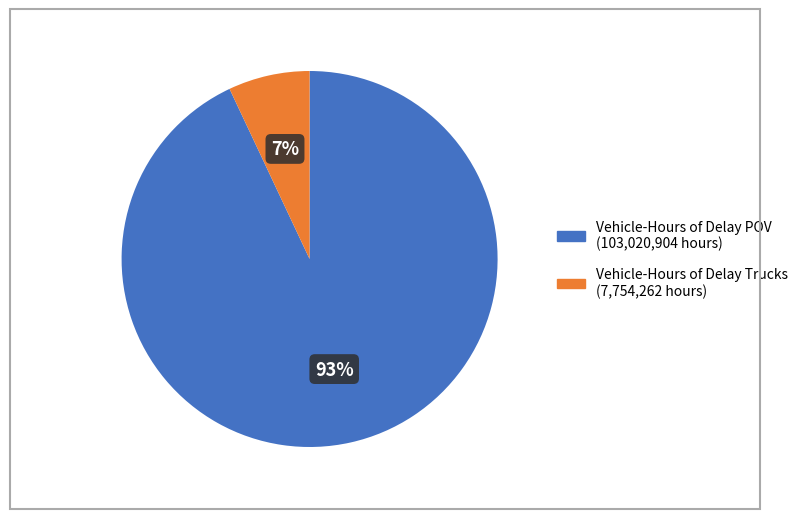

Does any single category account for the majority?

Yes